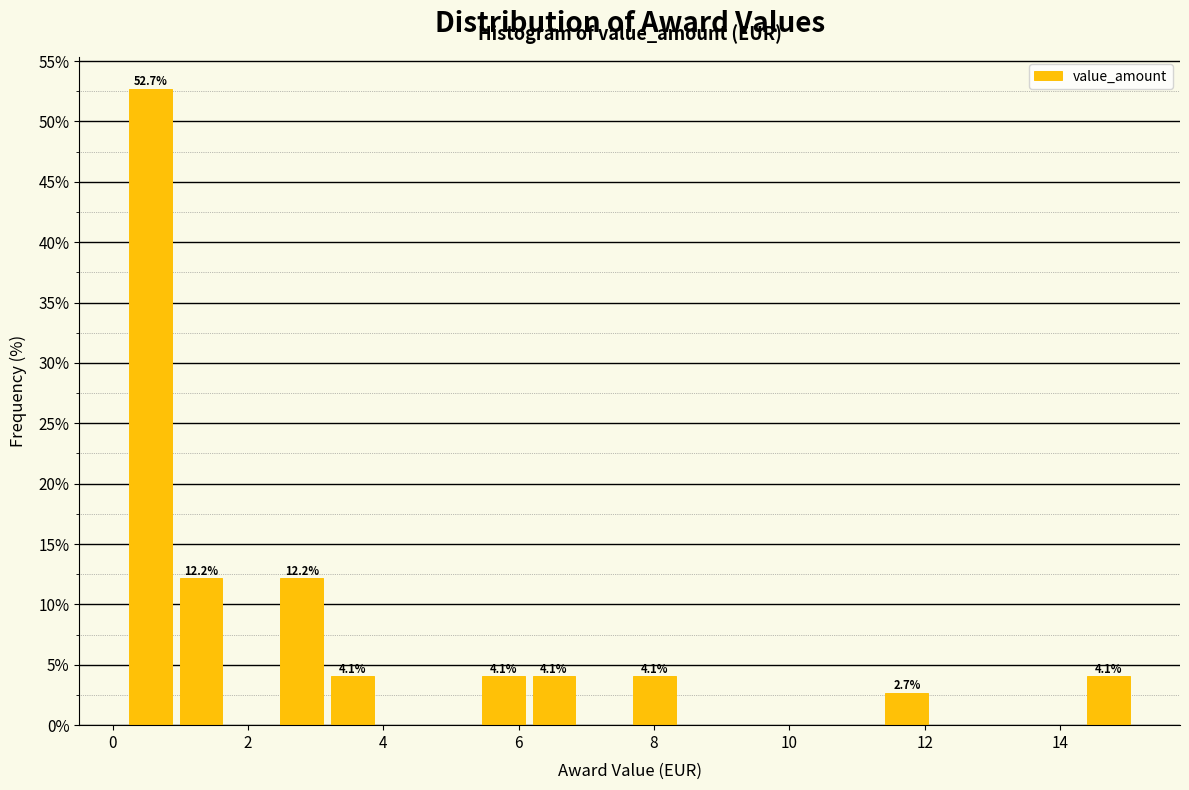

Around what value on the x-axis is the tallest bar? Give the approximate position of its centre, as read against the axis.

0.6